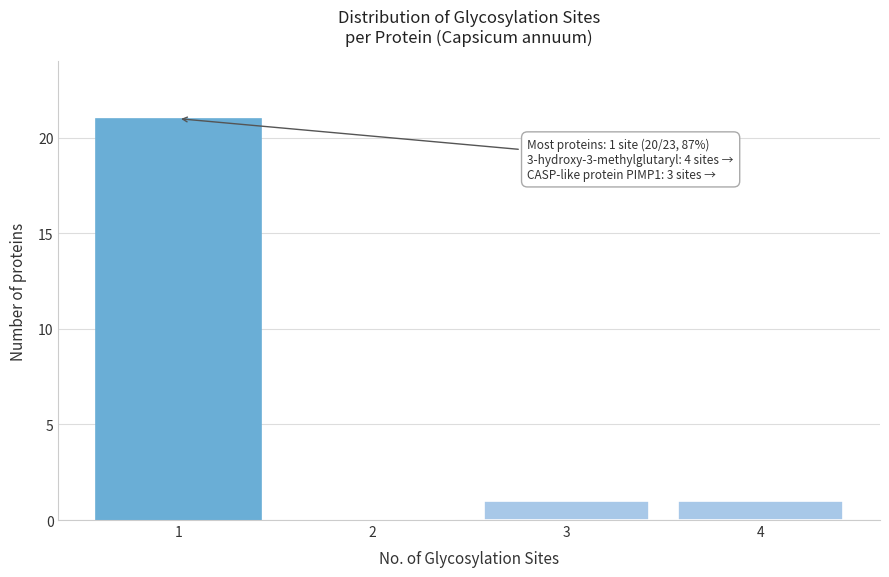

Reading right to left, list all the values displayed in this chart.

4=1	3=1	2=0	1=21